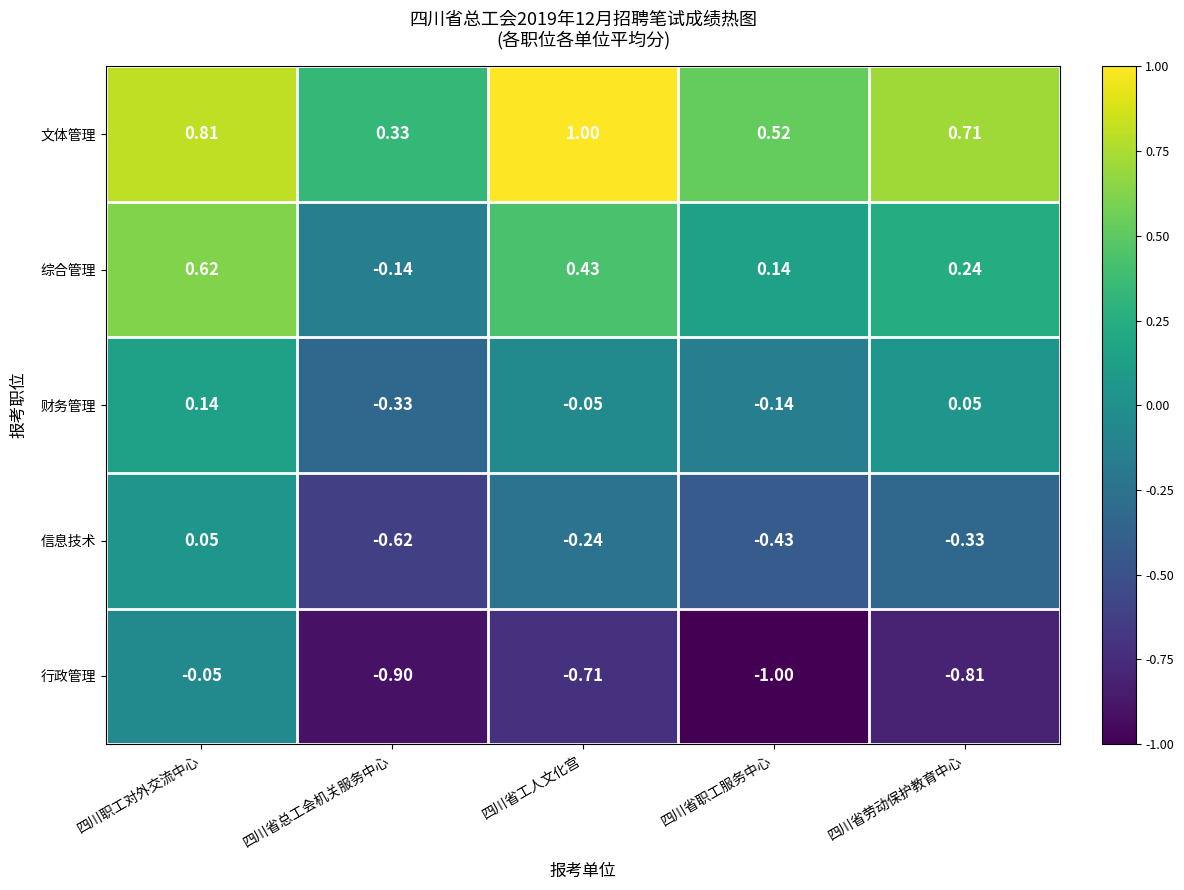

At 四川省工人文化宫, list the series in order from largest to smallest.

文体管理, 综合管理, 财务管理, 信息技术, 行政管理